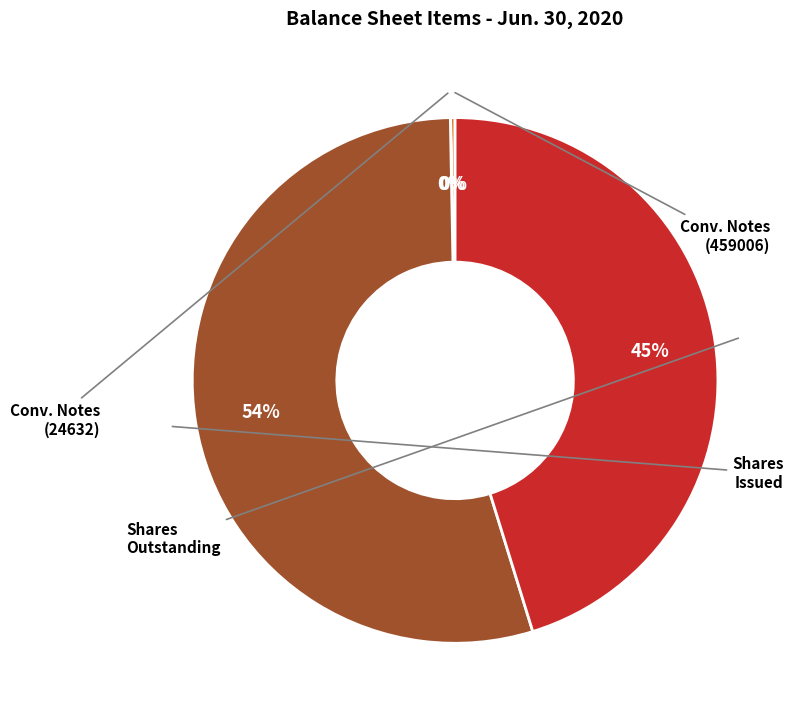

Is there a majority slice in this chart?

Yes